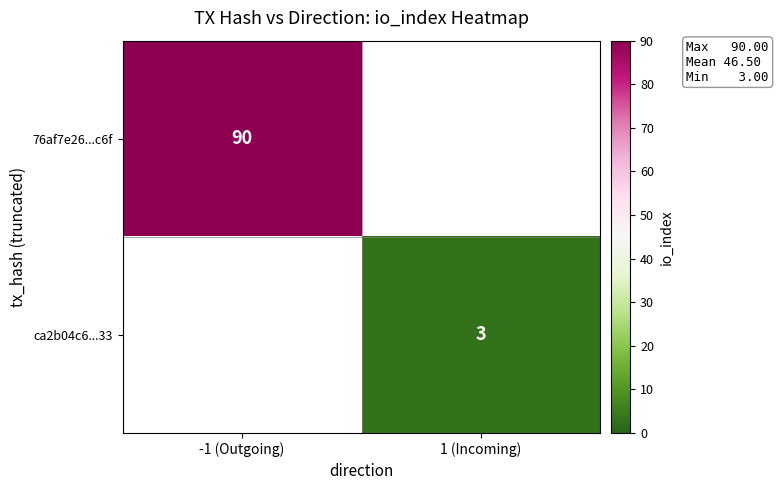

Count the number of data series in this chart.

2